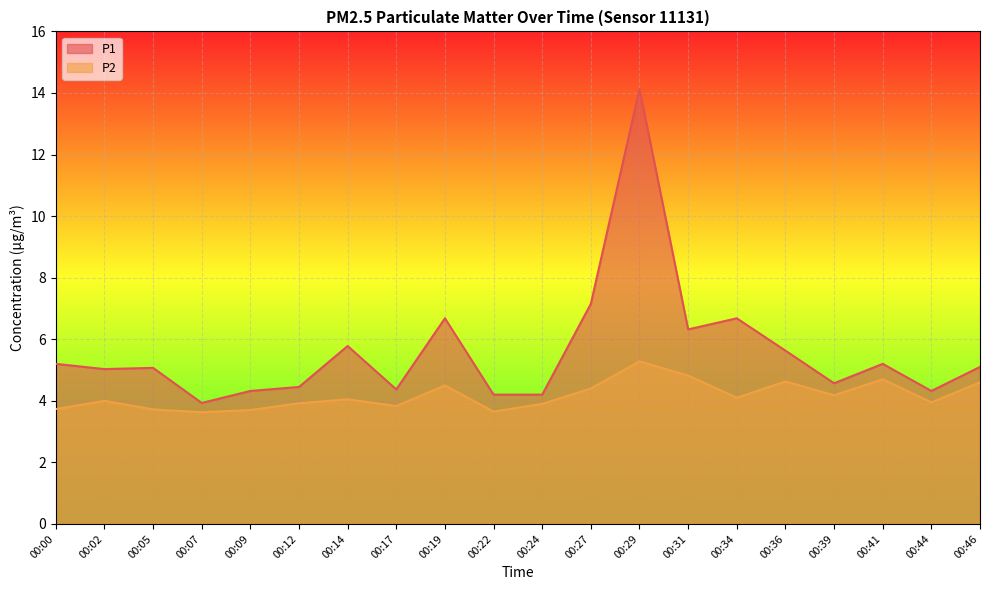

What is the sum of all P1 values?

112.3